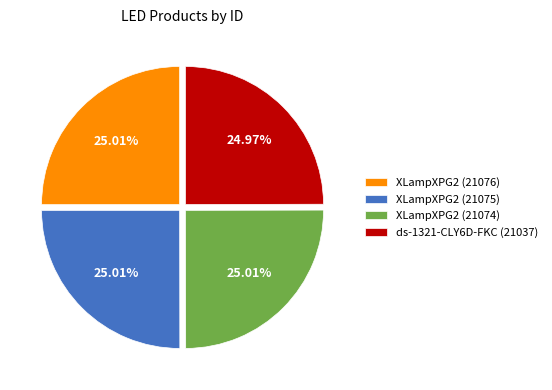

The ds-1321-CLY6D-FKC (21037) slice represents 25% of the pie. True or false?

True